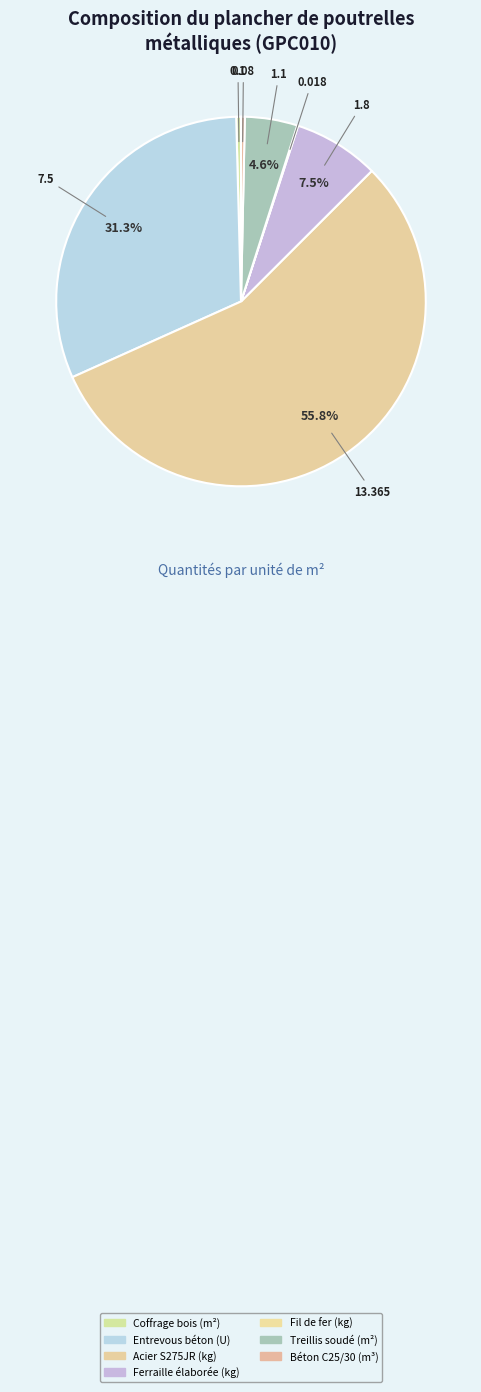

Which category has the biggest portion of the pie?

Acier S275JR (kg)